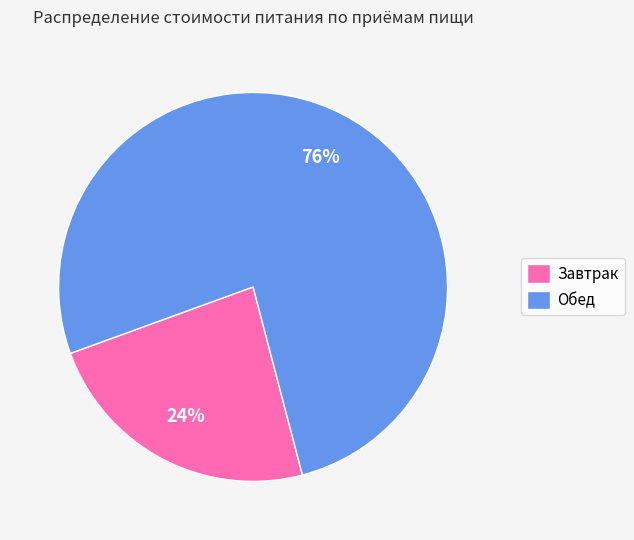

Count the number of slices in the pie.

2